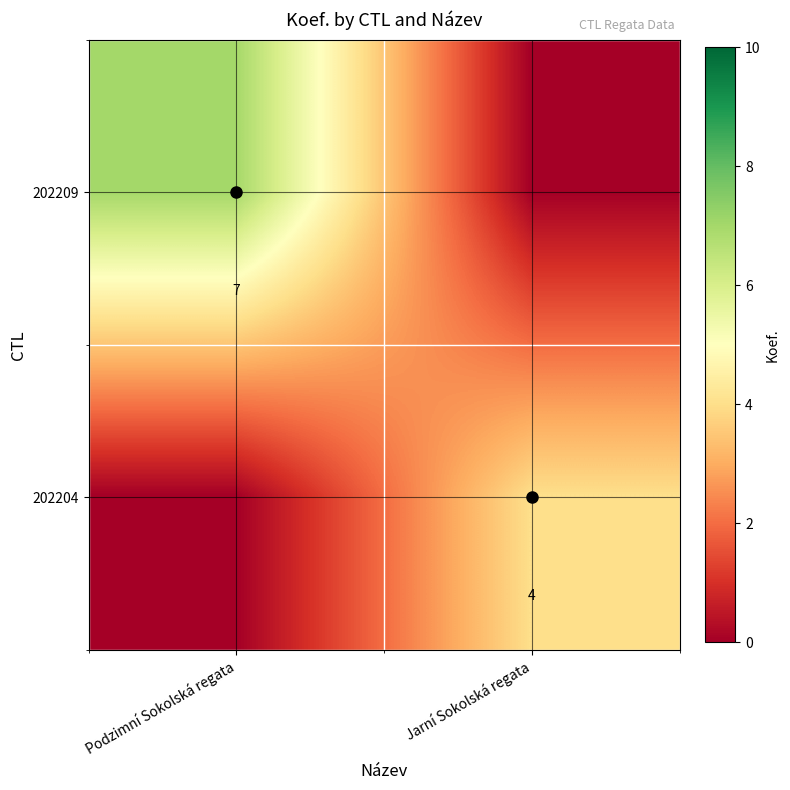

What is the greatest value displayed?

7